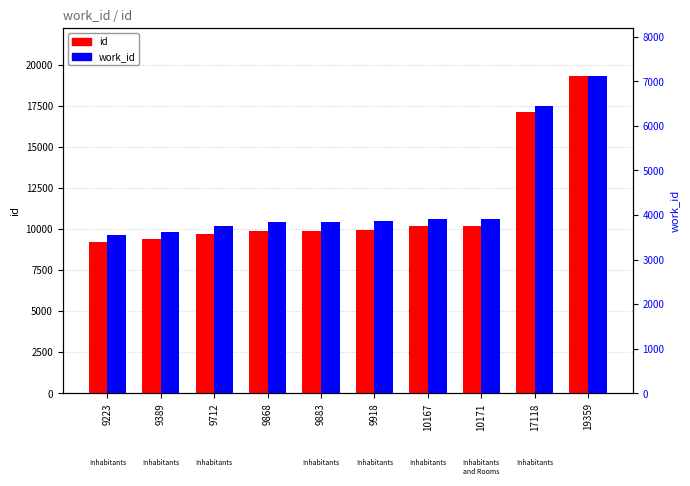

What is the average value of the work_id series?

4389